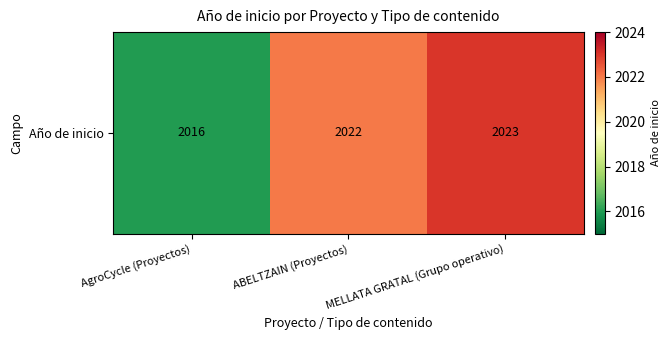

Between ABELTZAIN (Proyectos) and AgroCycle (Proyectos), which is larger?

ABELTZAIN (Proyectos)